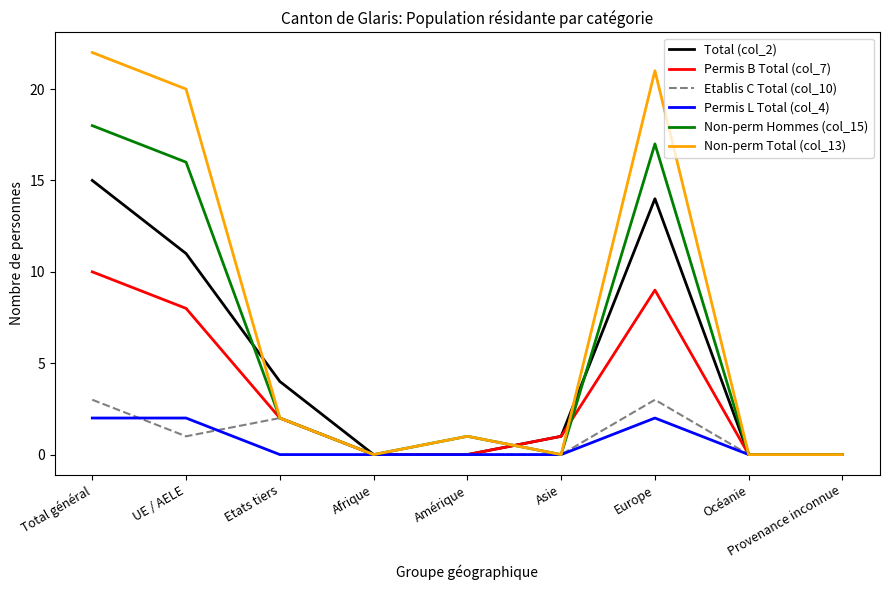

Does the chart display data point markers on the line(s)?

No